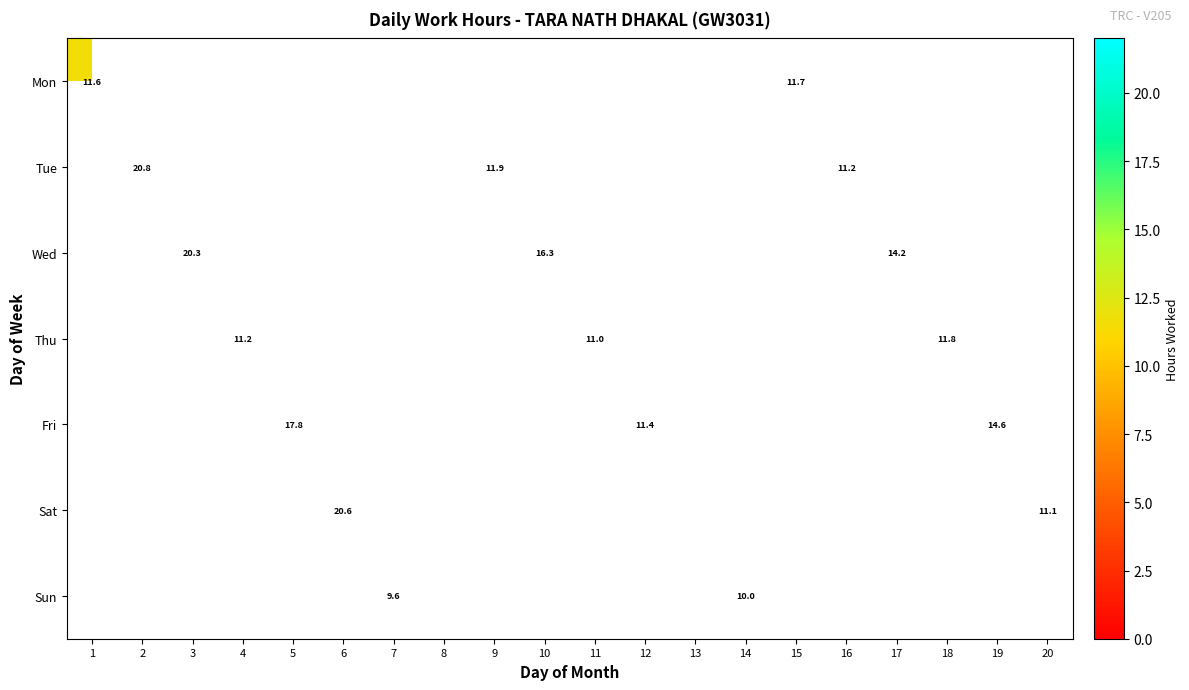

How many series are shown in this chart?

7